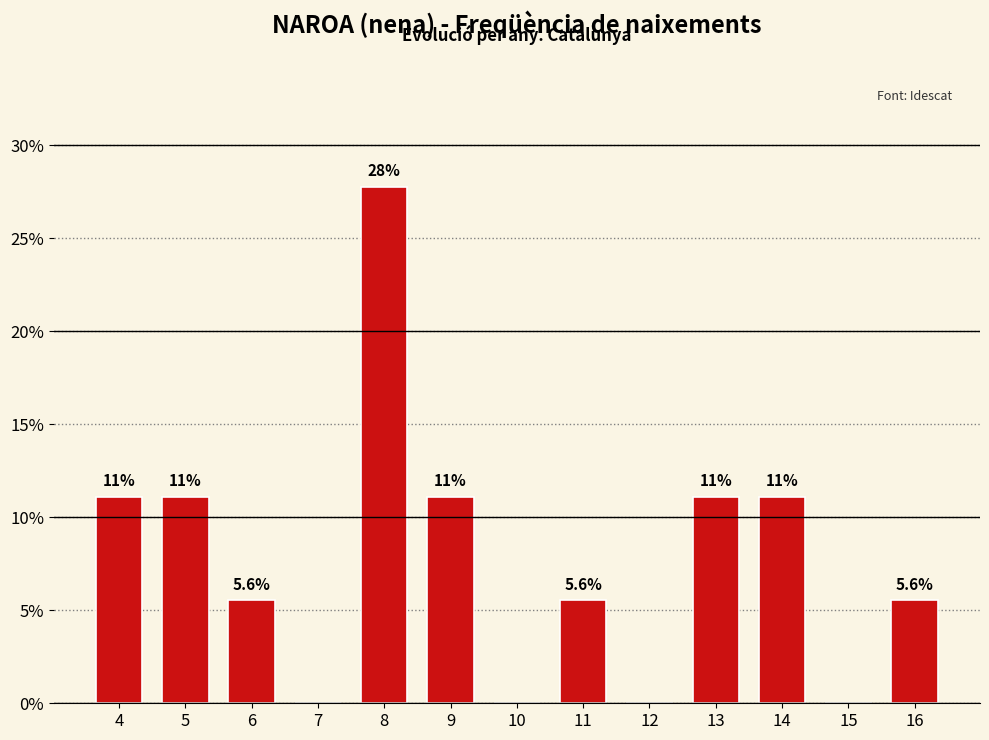

Are the bars horizontal?

No